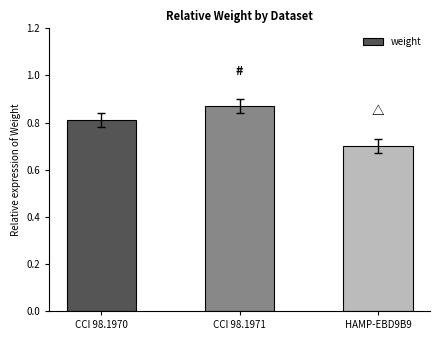

List the labels in order of value, smallest first.

HAMP-EBD9B9, CCI 98.1970, CCI 98.1971